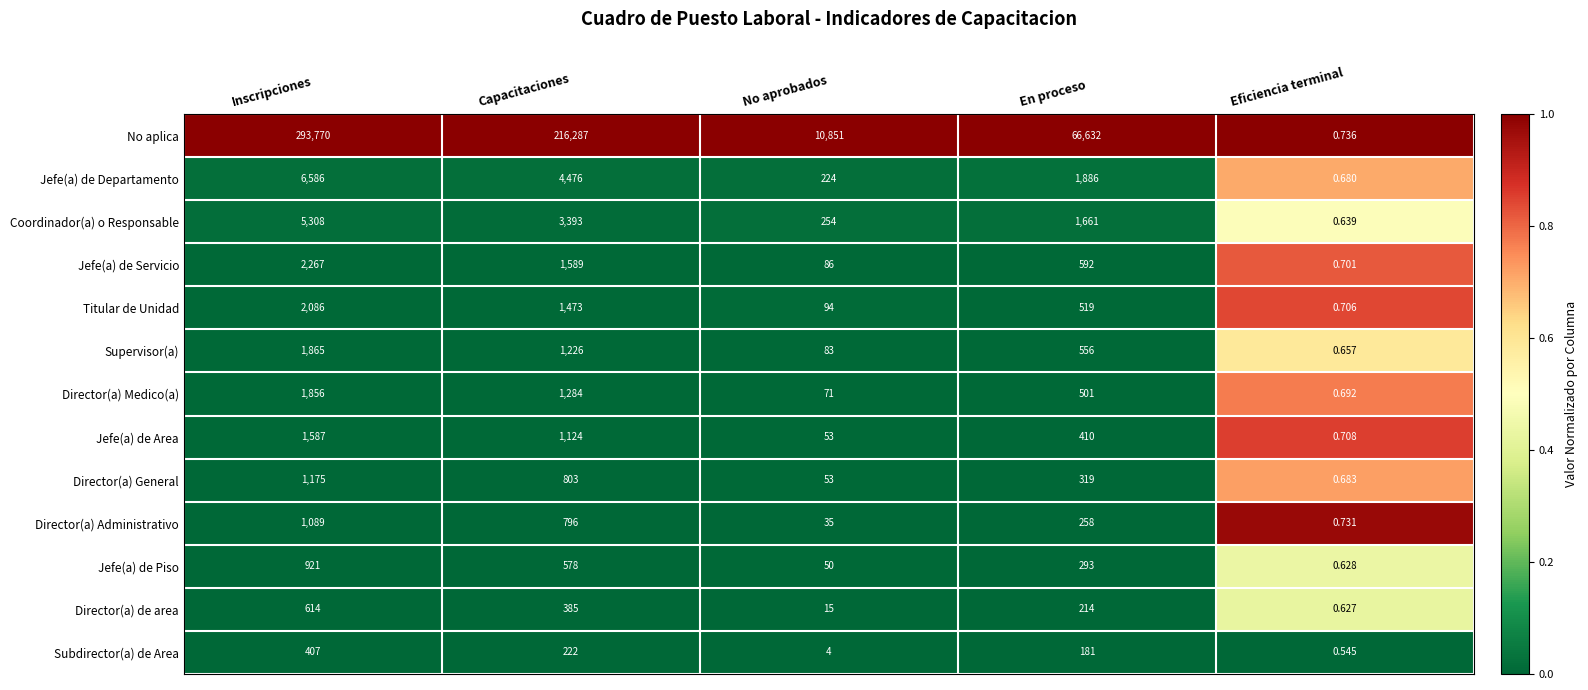

What is the spread (max minus min) of values at No aprobados?

10847.0